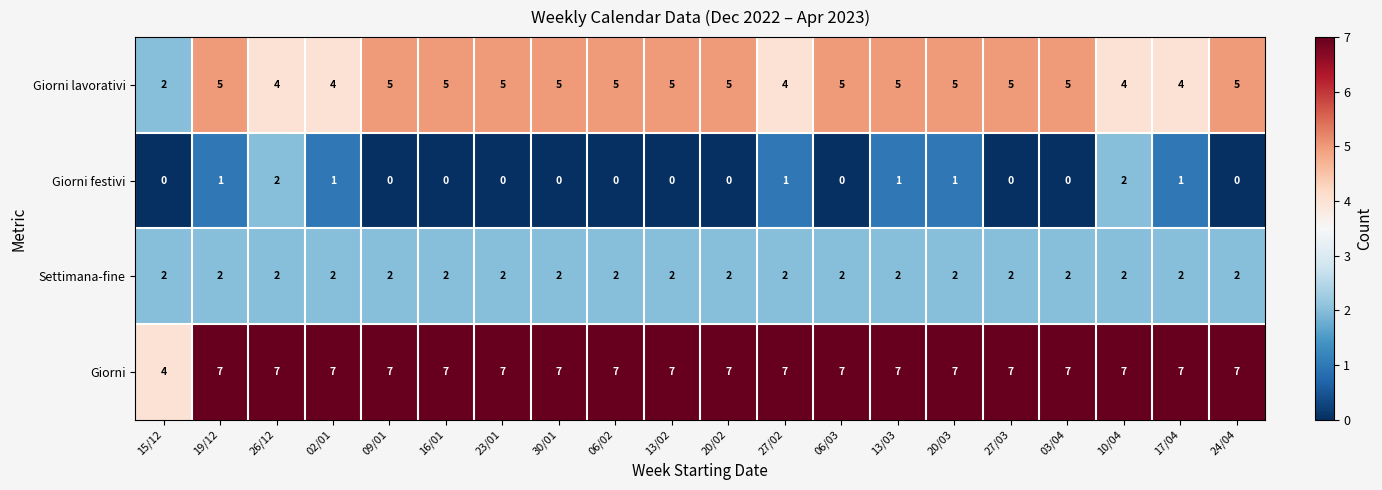

What is the difference between the highest and lowest values at 27/03?

7